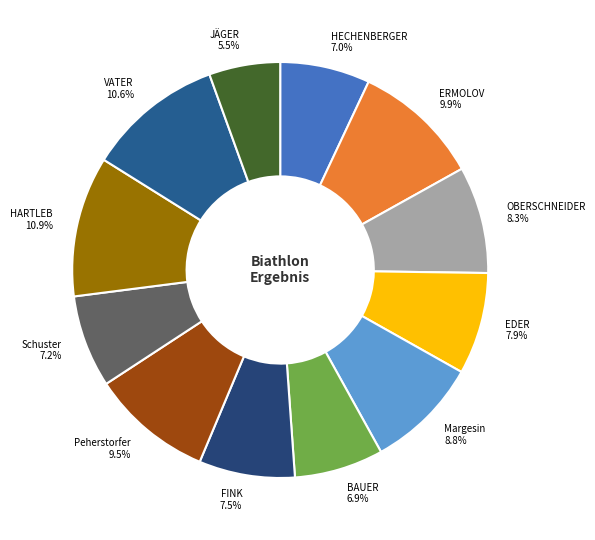

Does any single category account for the majority?

No